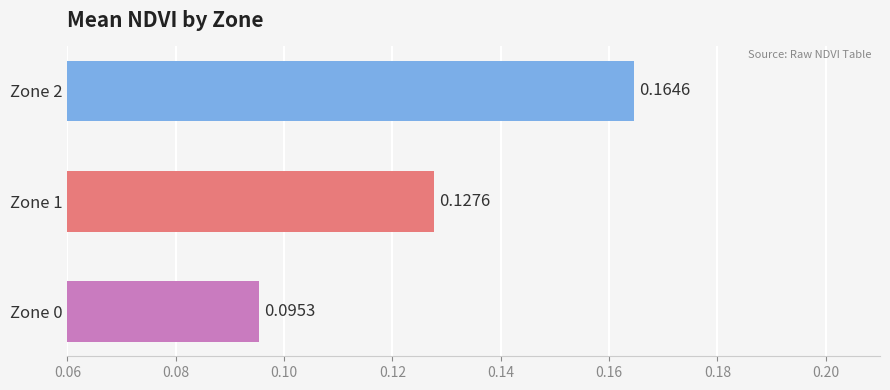

How many data points does each series have?

3